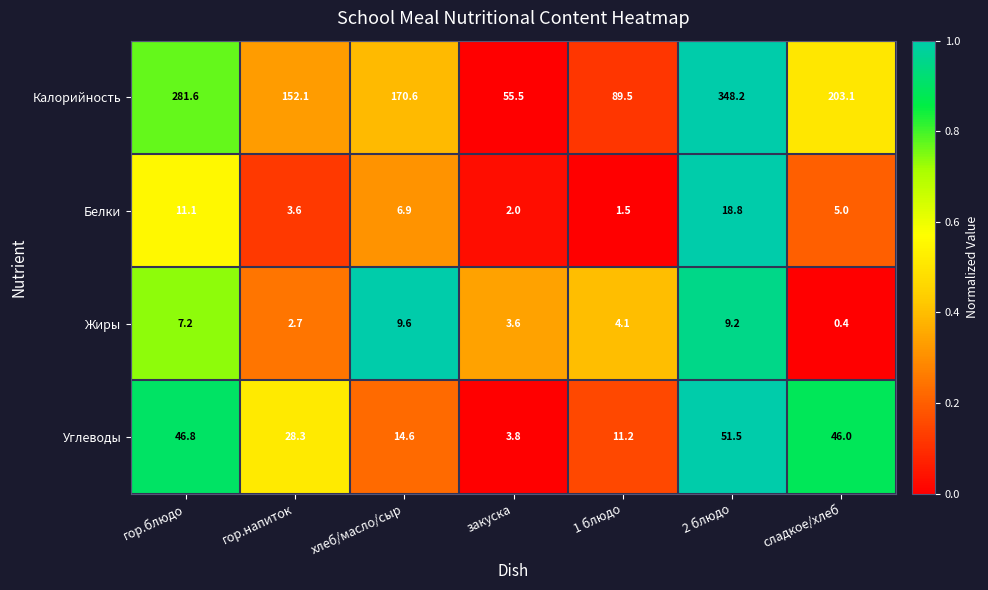

The Калорийность series shows 281.6 at гор.блюдо. True or false?

True